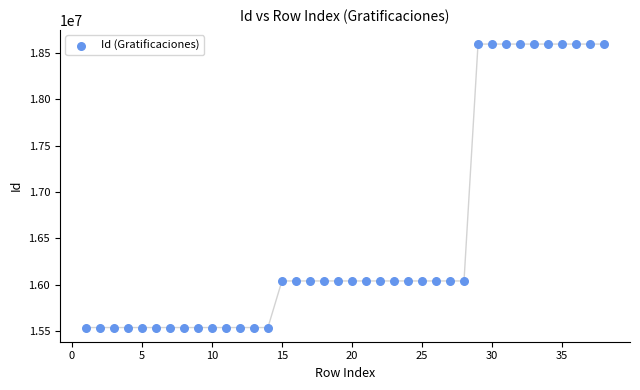

What is the range of Y values (max minus min)?

3055658